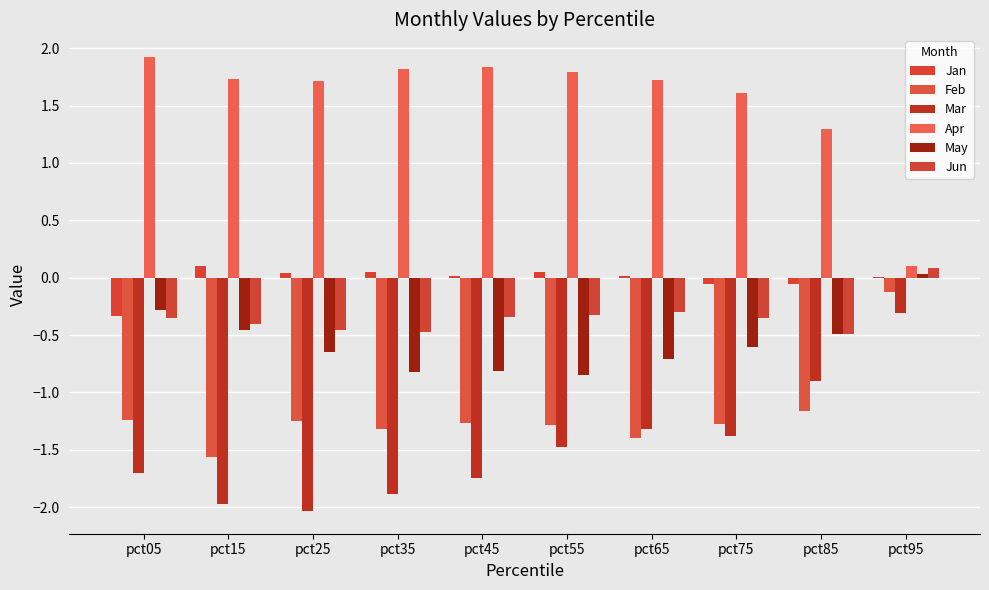

Where is Feb nearest to the value 0?

pct95